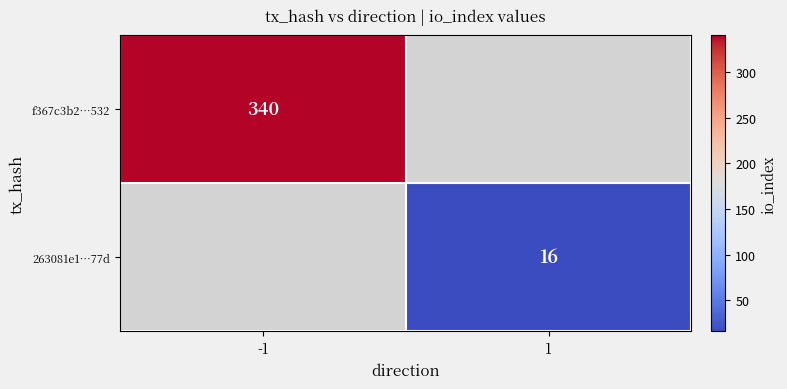

Is it true that 263081e1…77d equals 16 at 1?

True